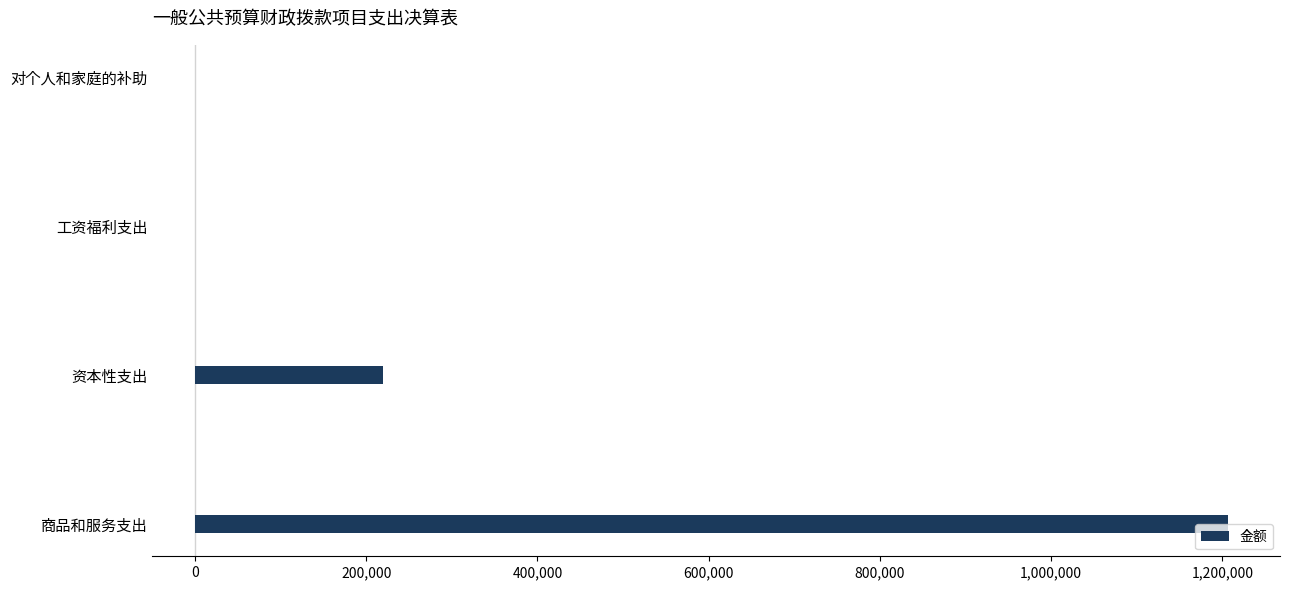

What value does the data have at 商品和服务支出?

1206826.7